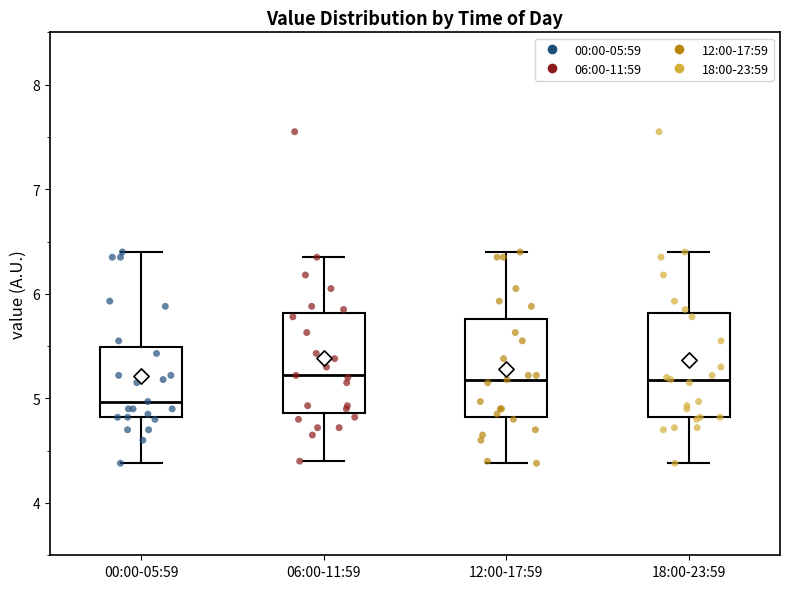

Where does the upper whisker of the box for 12:00-17:59 end on the y-axis? The values are not printed on the chart, so give them approximately, as read against the axis.

6.4